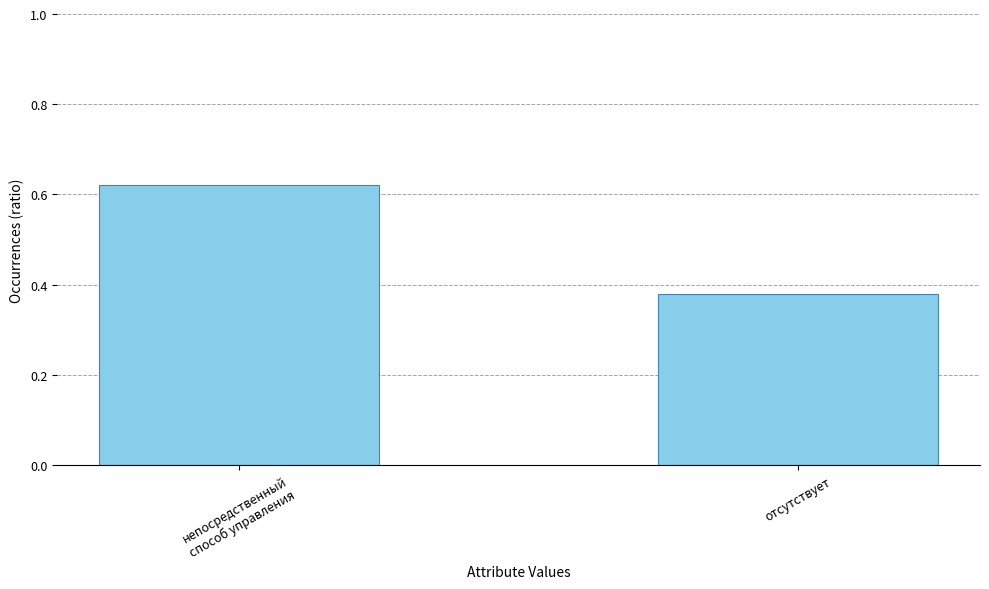

What position from the right is непосредственный
способ управления?

2